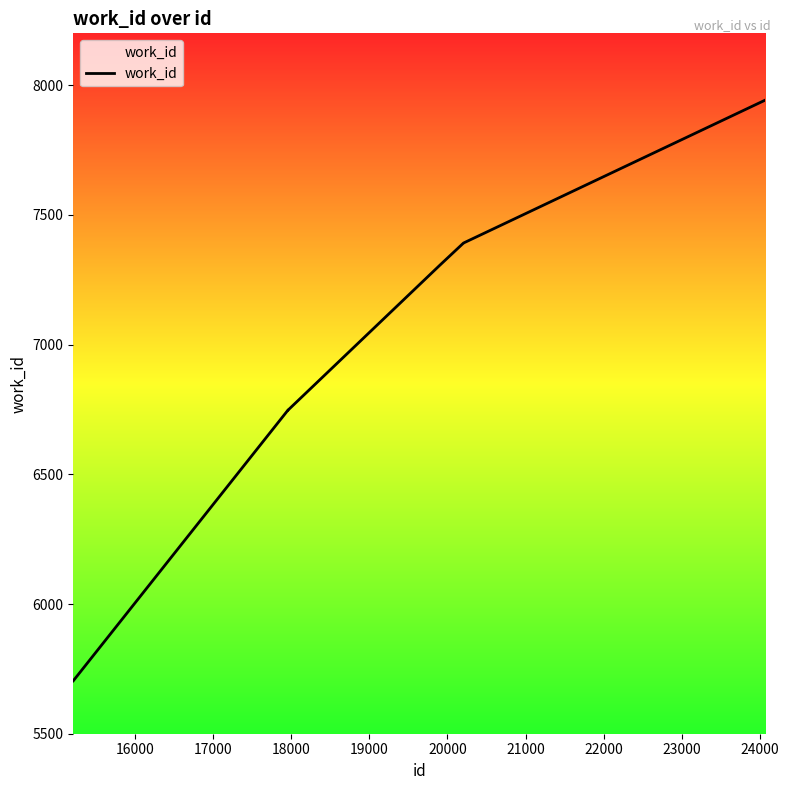

What is the maximum value shown in the chart?

7943